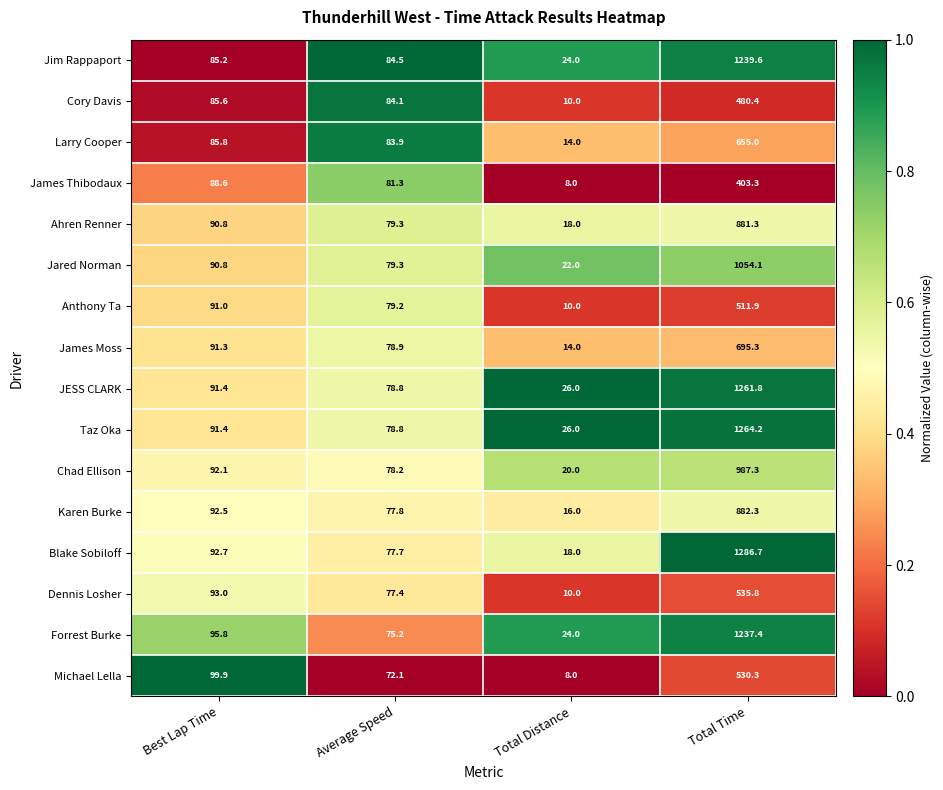

How many series are shown in this chart?

16